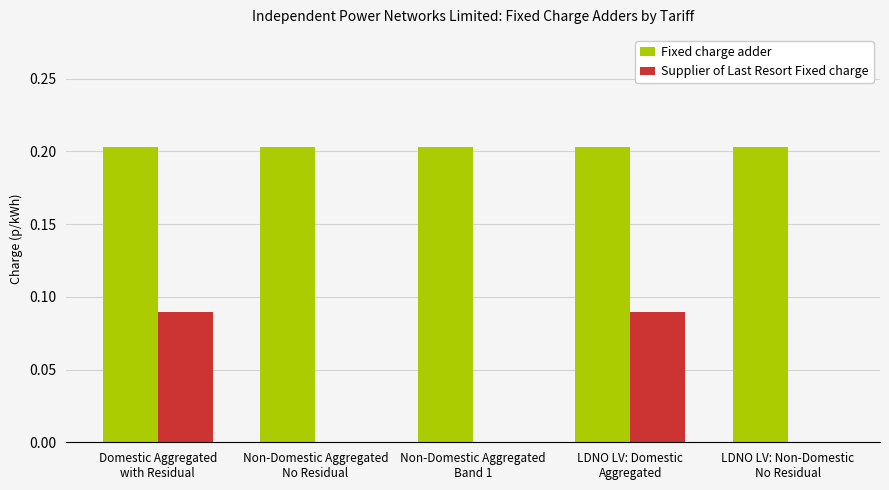

Which series has the largest total across all categories?

Fixed charge adder